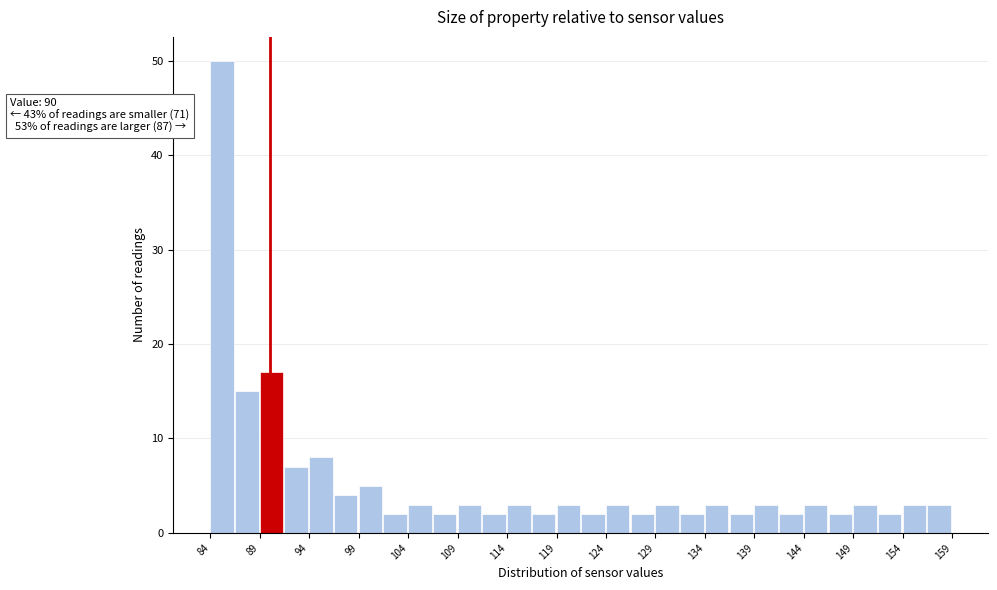

Which range on the x-axis has the tallest bar?

84.0 to 86.5